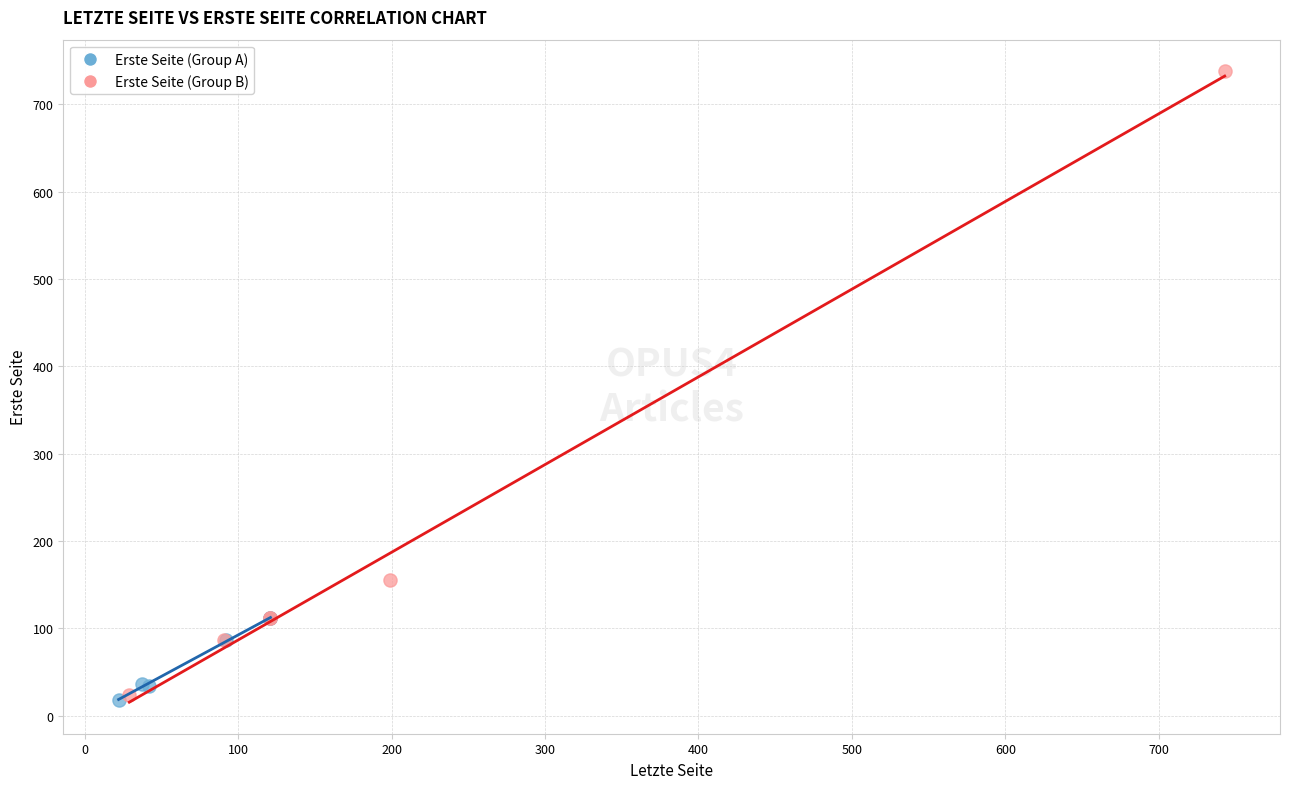

What are all the series names shown in the legend?

Erste Seite (Group A), Erste Seite (Group B)